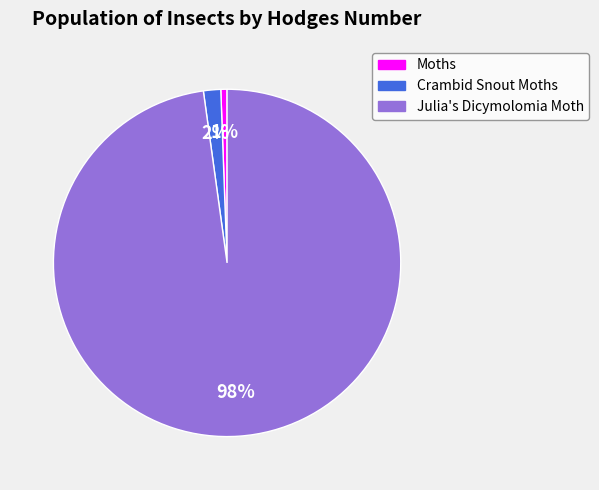

To the nearest percent, what is the average slice percentage?

33%